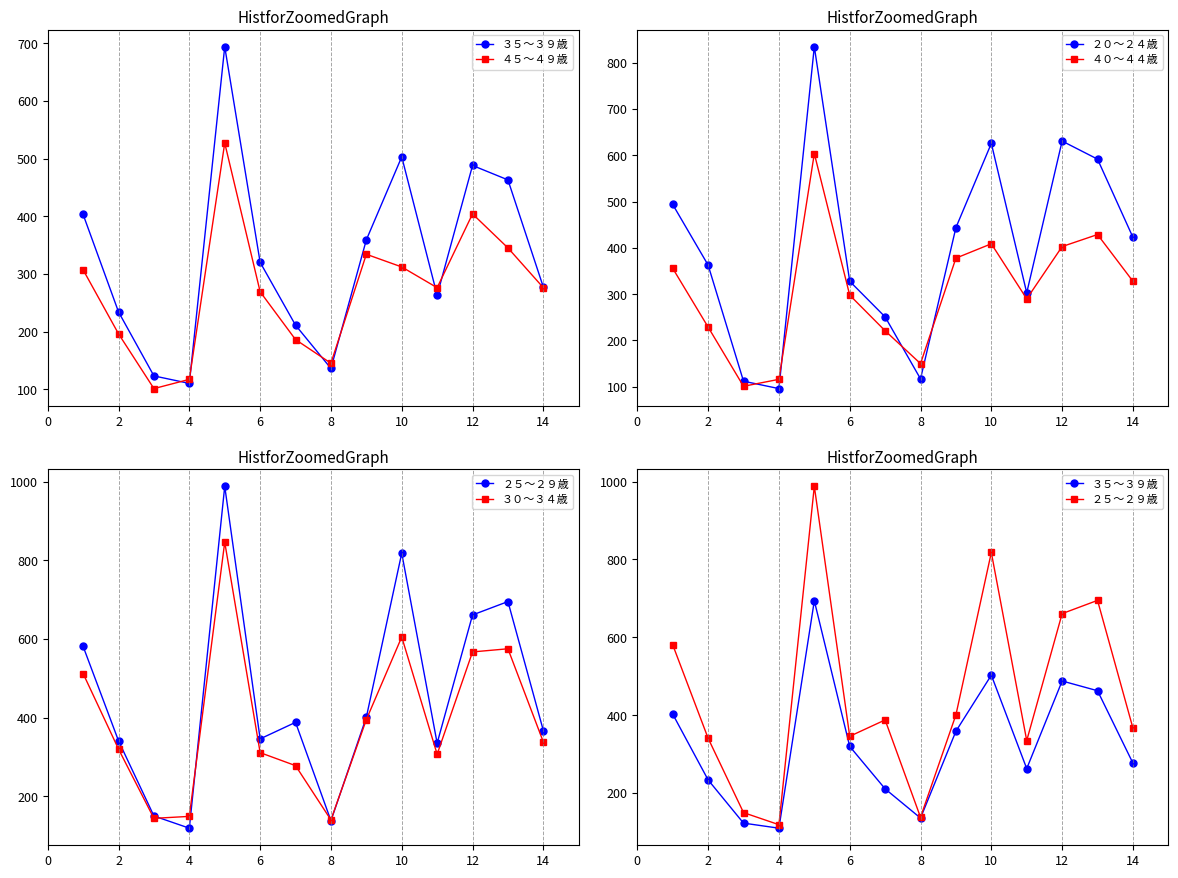

How many times do ４０～４４歳 and ３０～３４歳 cross each other?

2